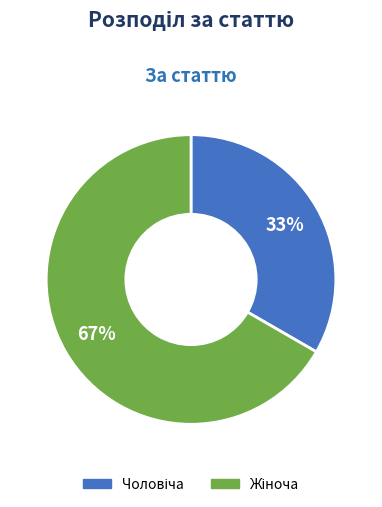

Is there a majority slice in this chart?

Yes